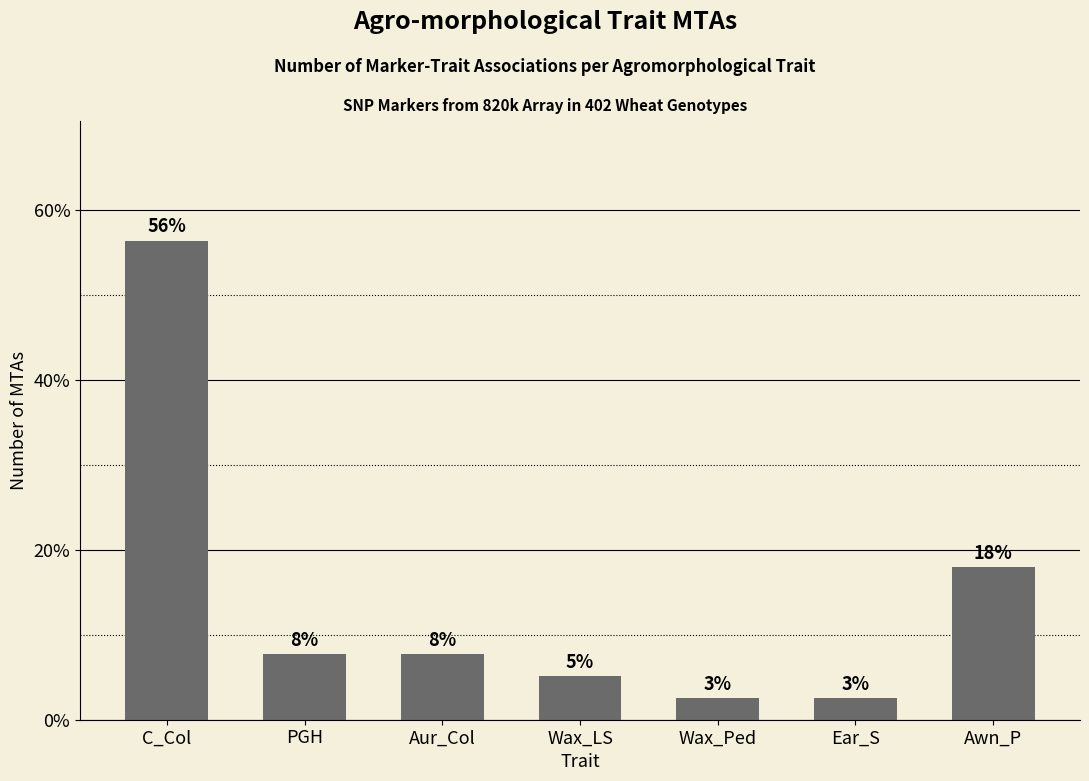

Reading left to right, what are all the values shown in this chart?

56.4	7.7	7.7	5.1	2.6	2.6	17.9